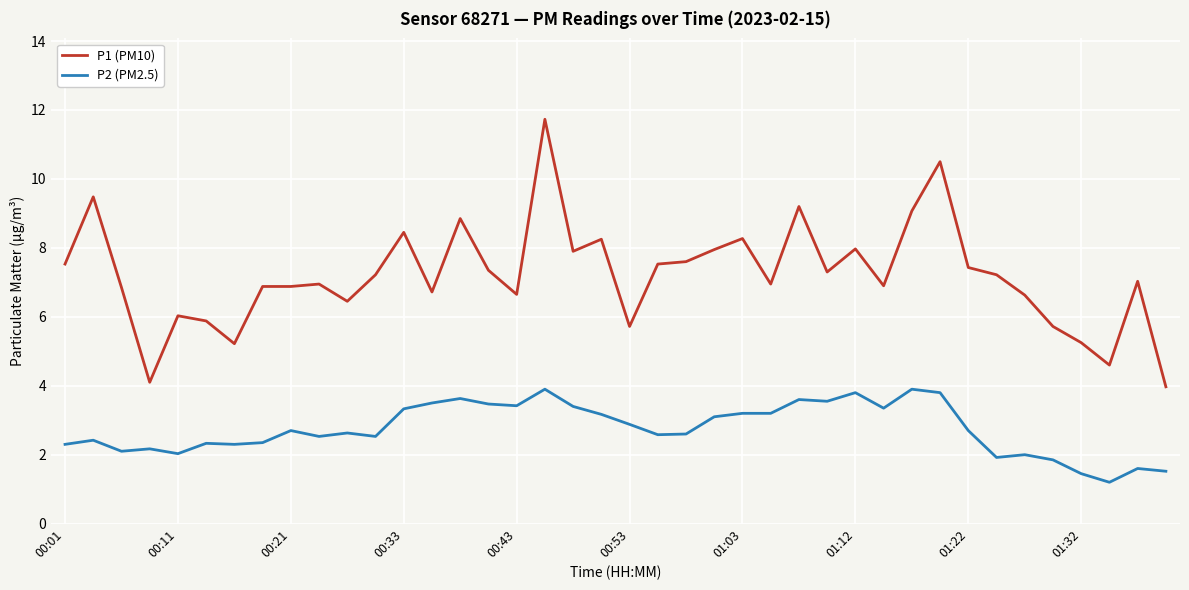

What is the maximum value for P1 (PM10)?

11.7